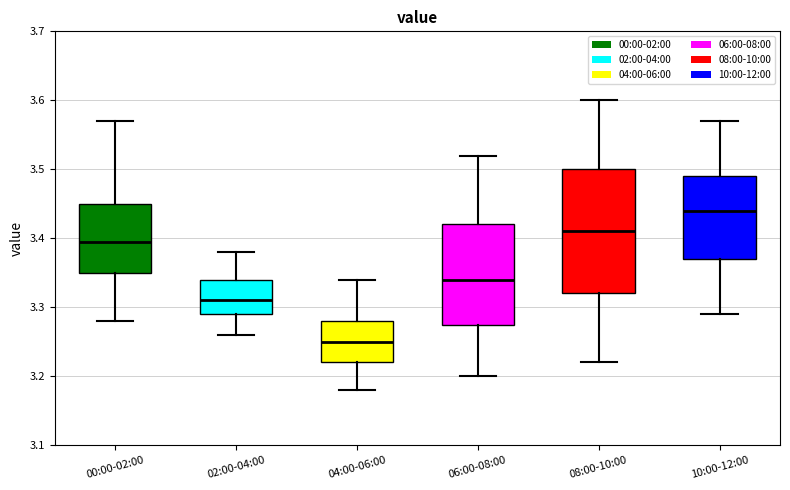

Which box is the tallest, from its lower edge to its upper edge?

08:00-10:00